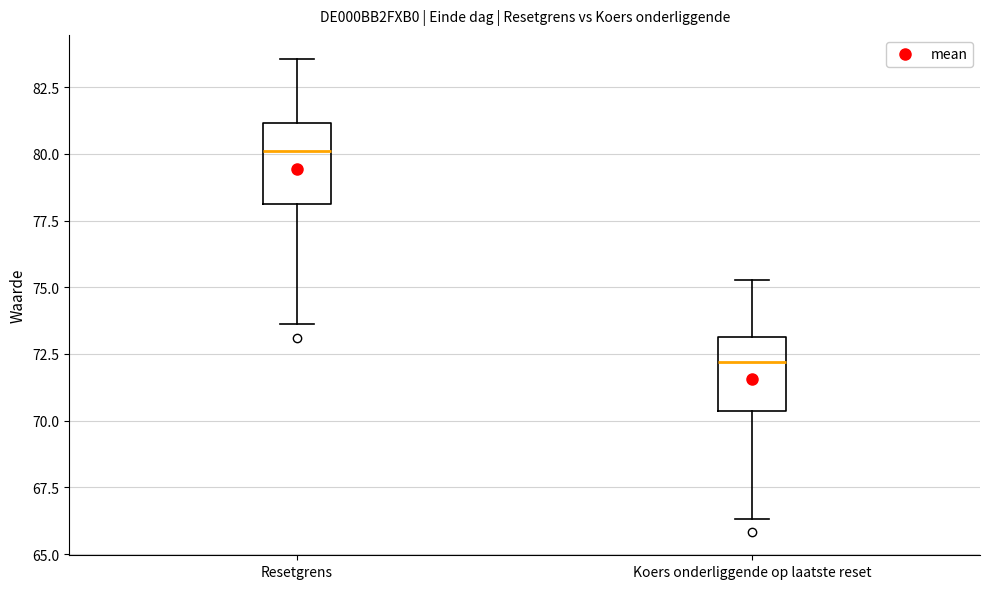

Which box has the highest median line?

Resetgrens